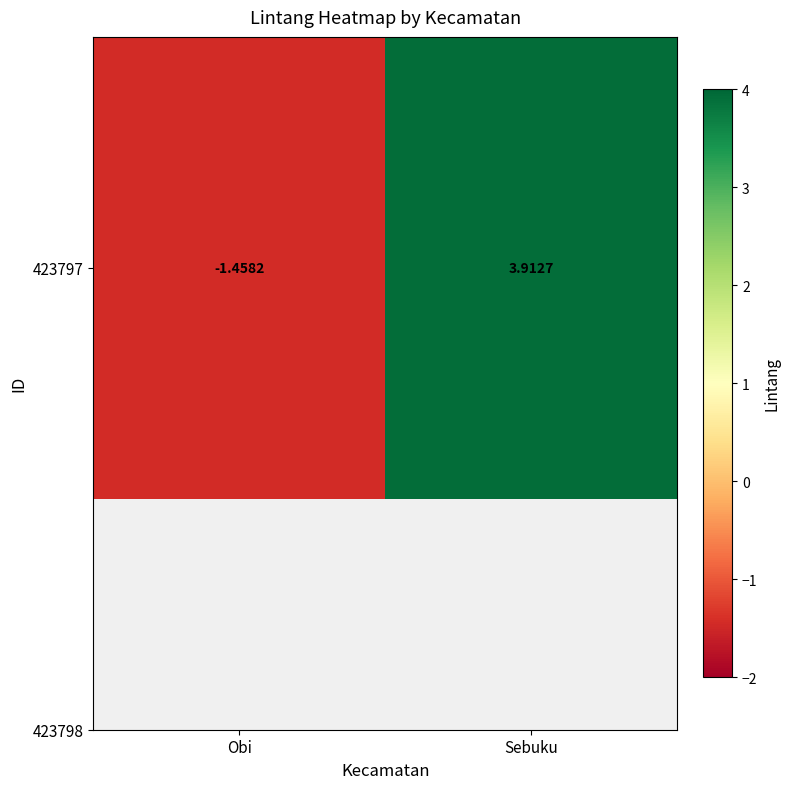

Rank the categories by value from lowest to highest.

Obi, Sebuku